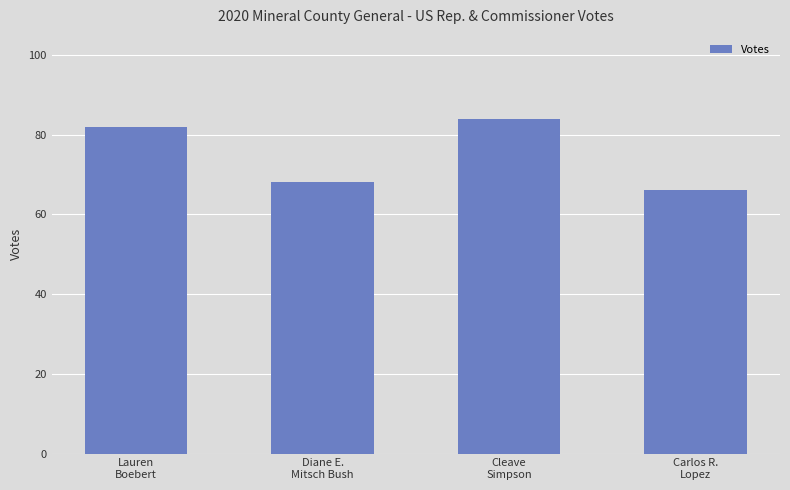

What is the sum of the values at Diane E.
Mitsch Bush and Carlos R.
Lopez?

134